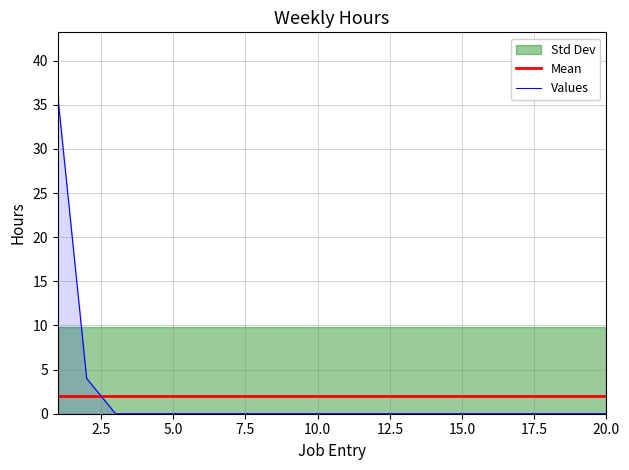

The value of Values at 15.0 is -21. True or false?

False